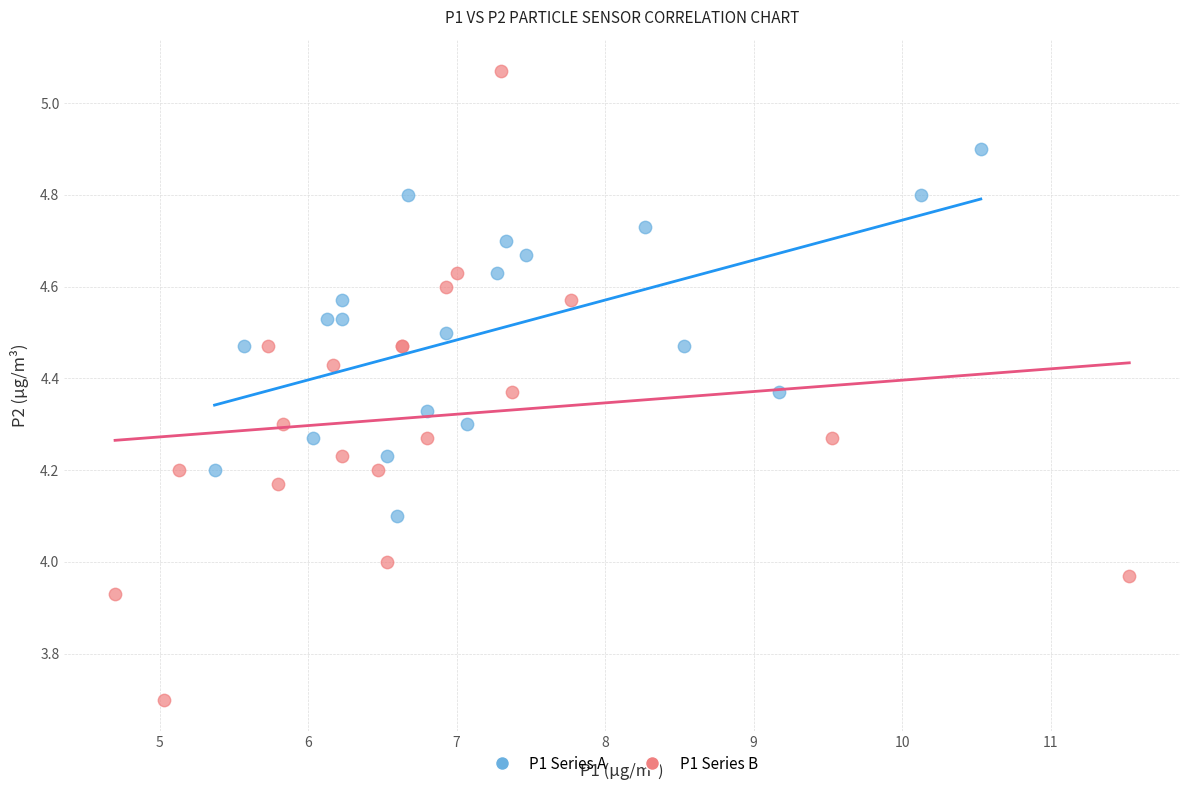

Which series contains the highest Y value?

P1 Series B